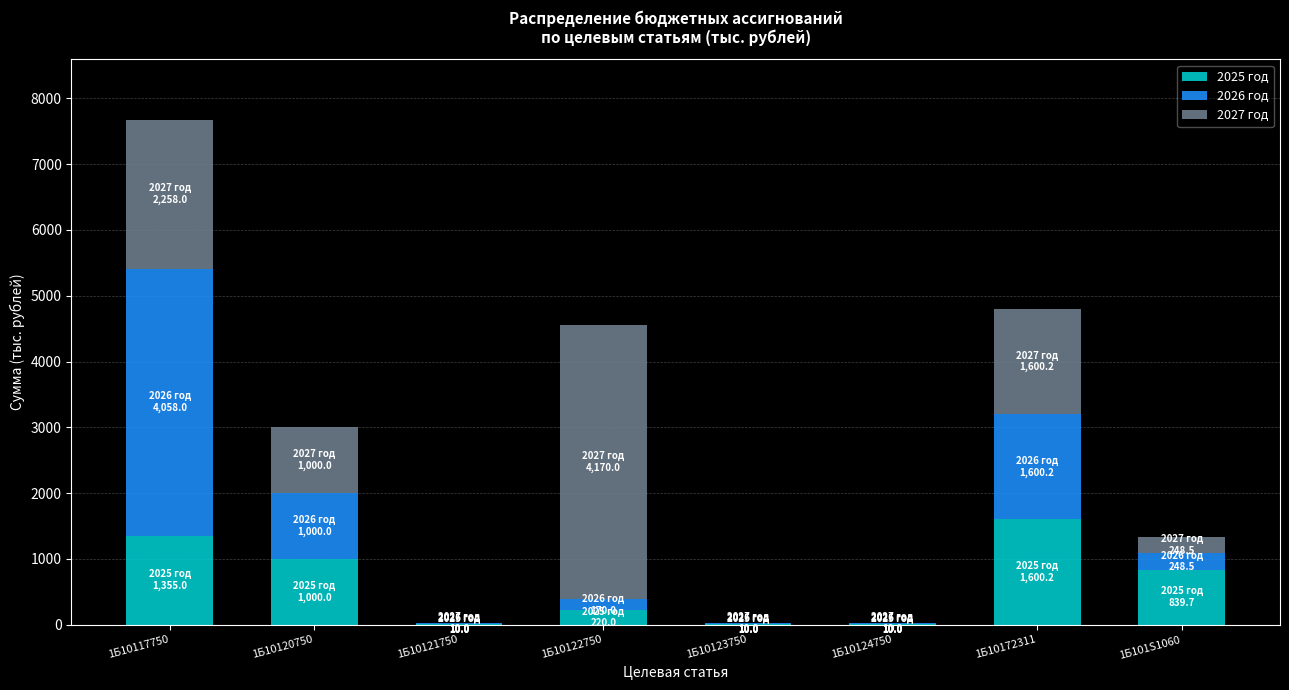

Is it true that 2025 год equals 1600.2 at 1Б10172311?

True